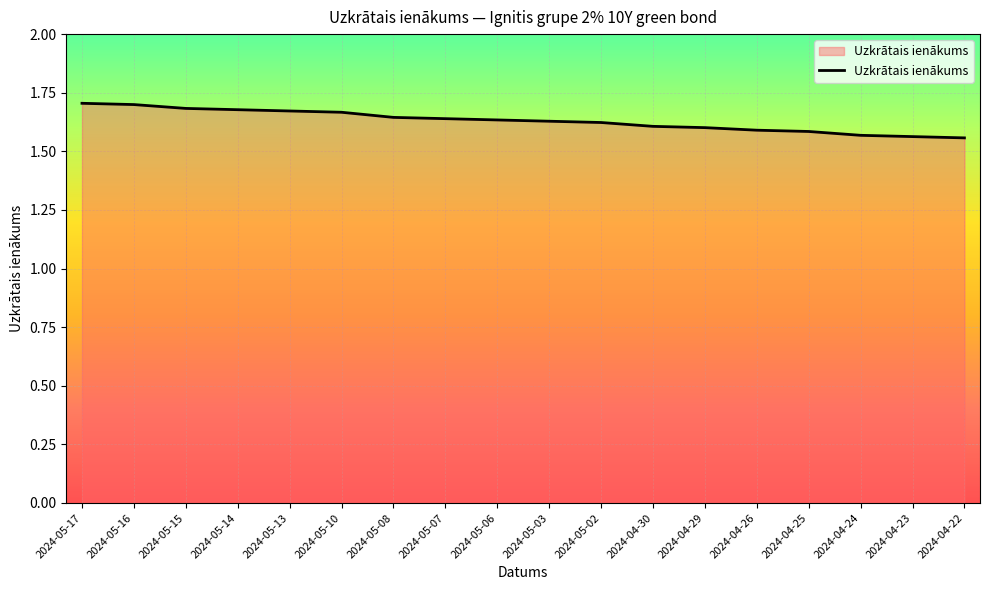

The value at 2024-05-03 is 0.5. True or false?

False